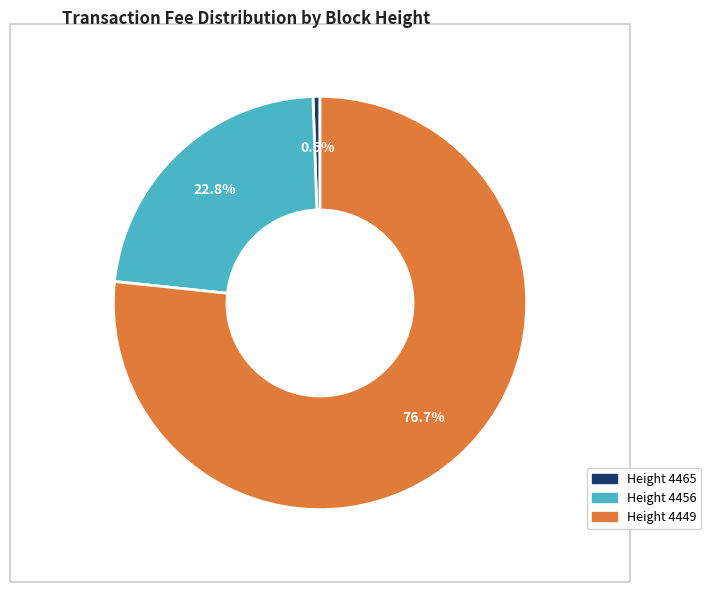

Is there a majority slice in this chart?

Yes